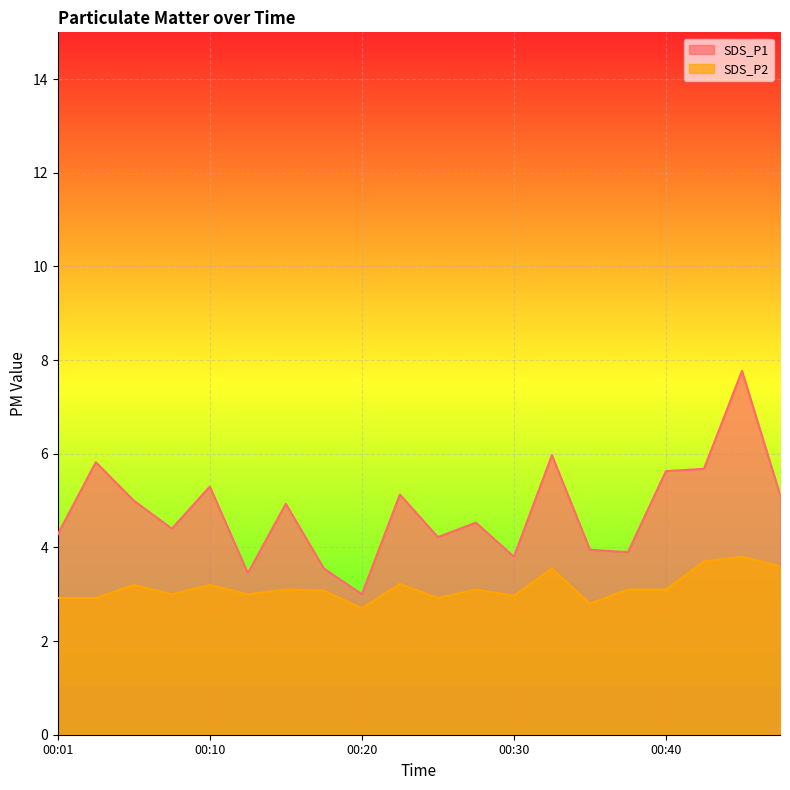

True or false: SDS_P1 and SDS_P2 intersect in this chart.

False